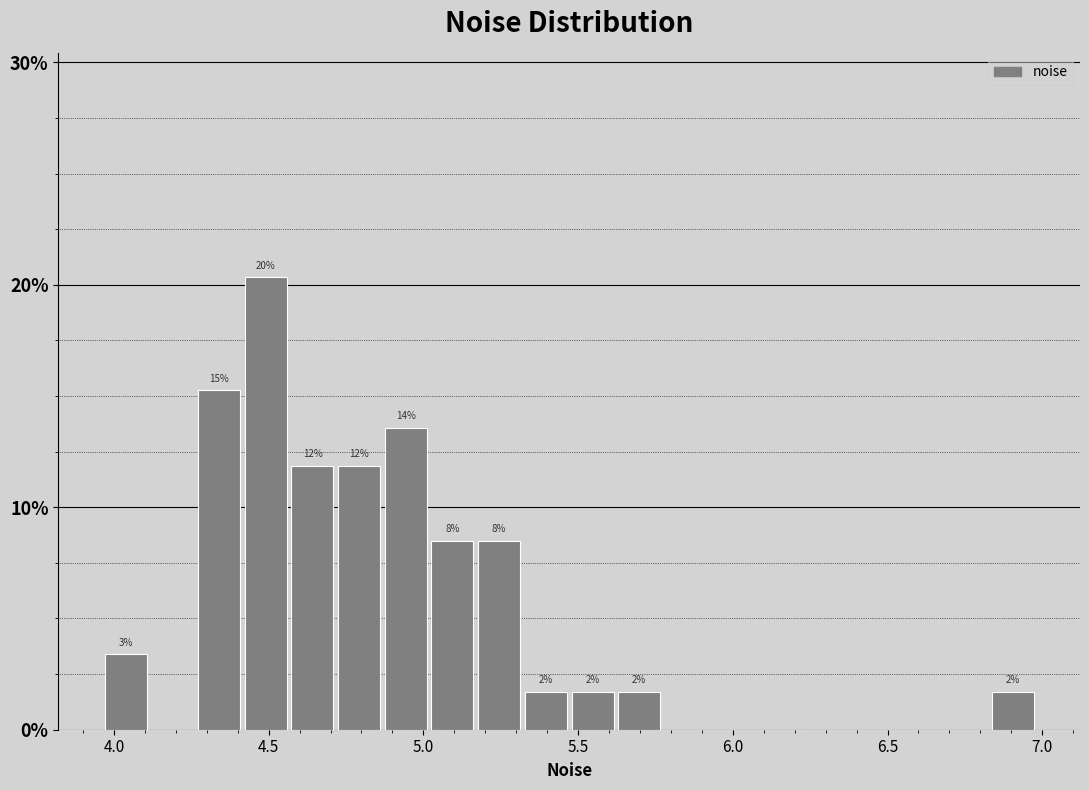

Read against the x-axis, roughly where is the centre of the tallest bar?

4.50